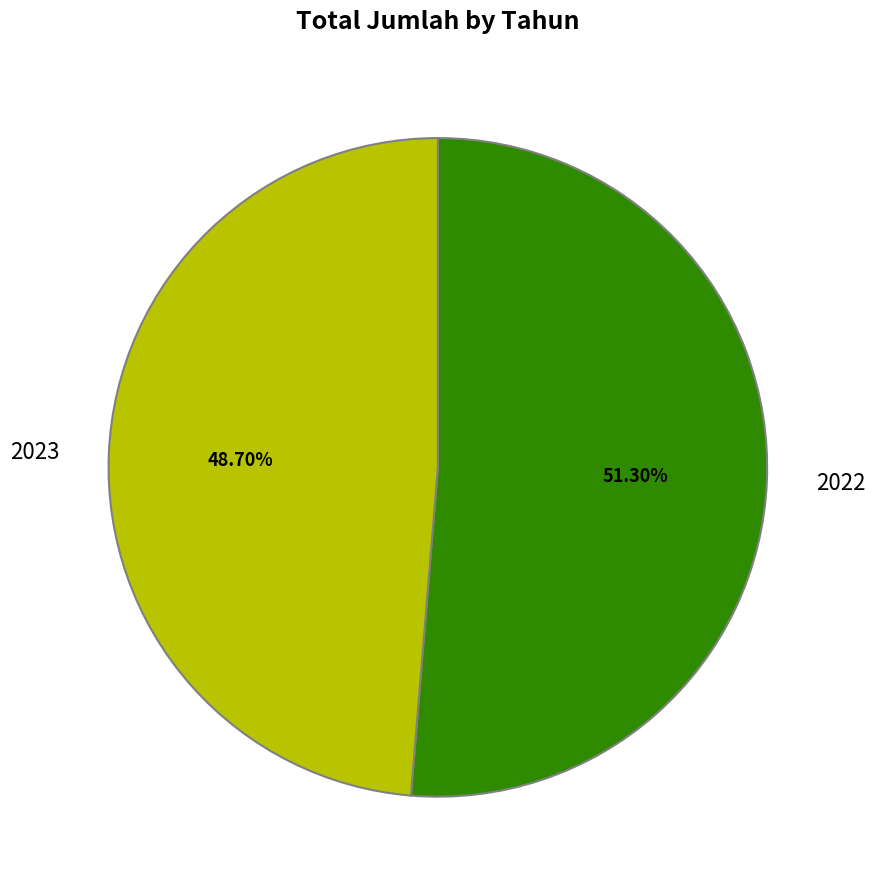

What is the smallest slice in the pie chart?

2023